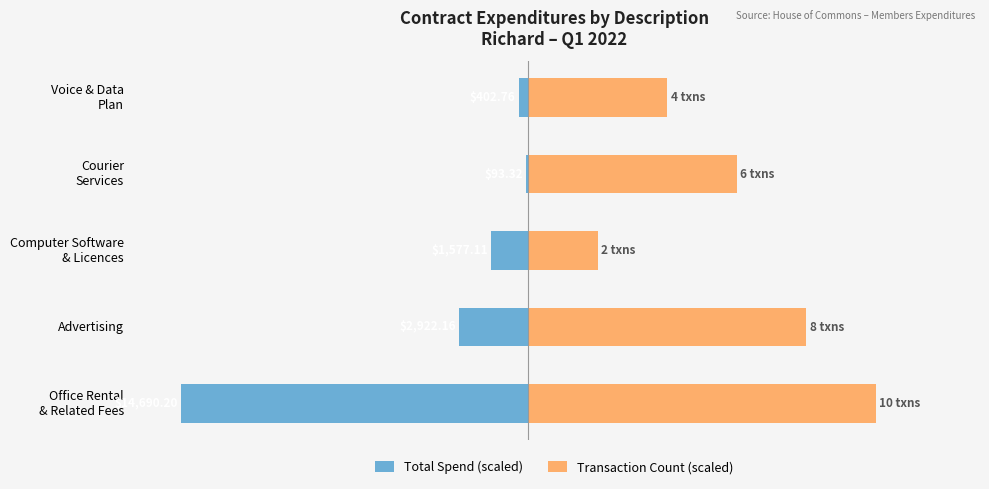

What is the value of the Total Spend (scaled) bar at the 4th from the left?

-0.6